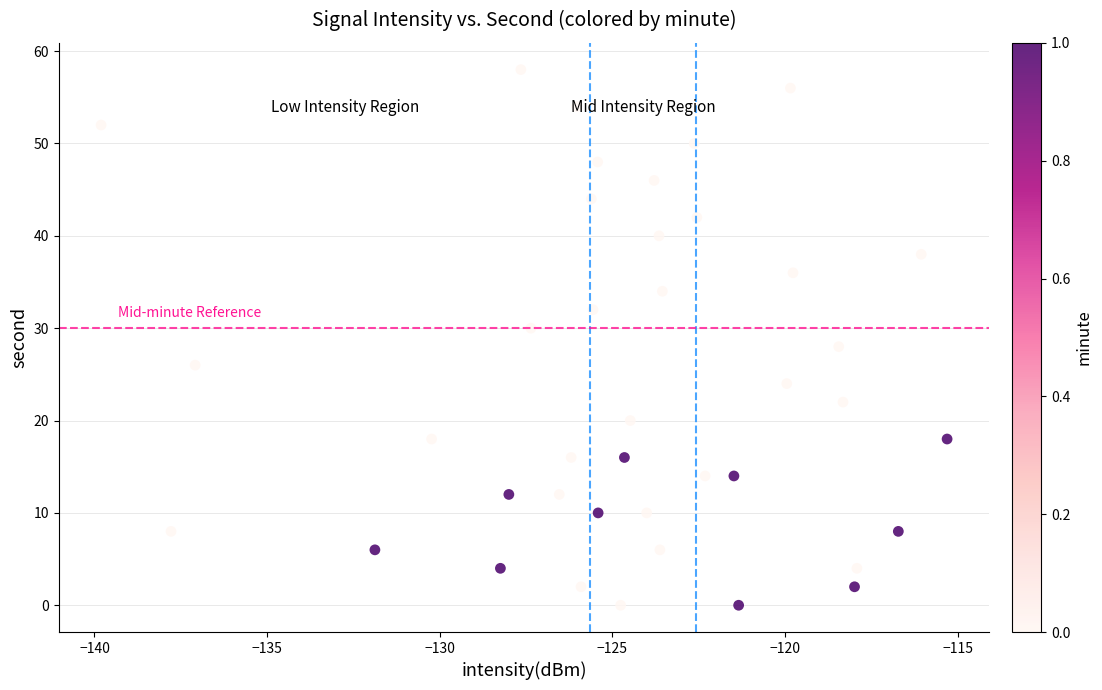

What is the range of Y values (max minus min)?

58